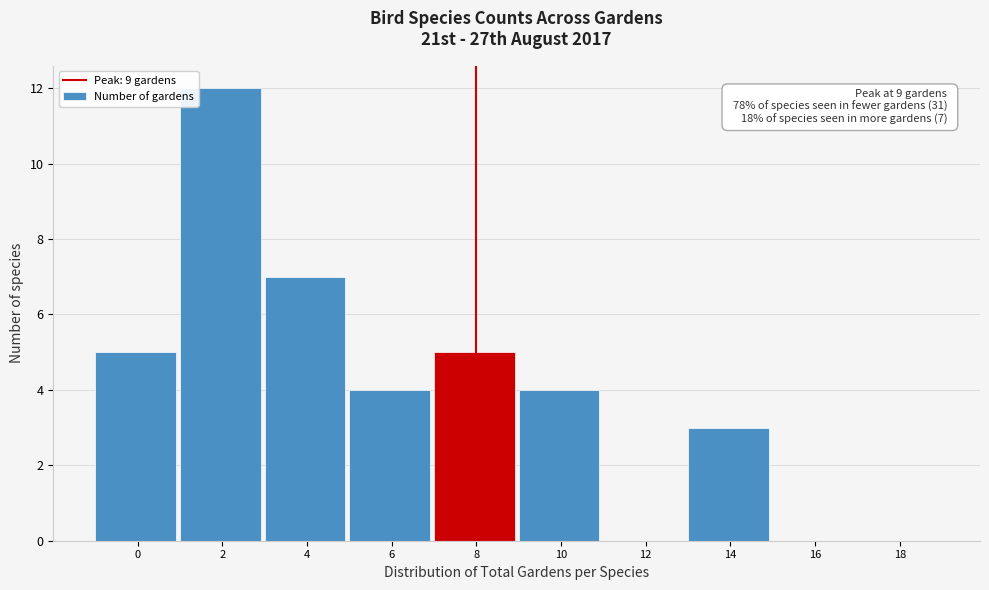

Reading left to right, transcribe all the data shown in this chart.

0=5	2=12	4=7	6=4	8=5	10=4	12=0	14=3	16=0	18=0